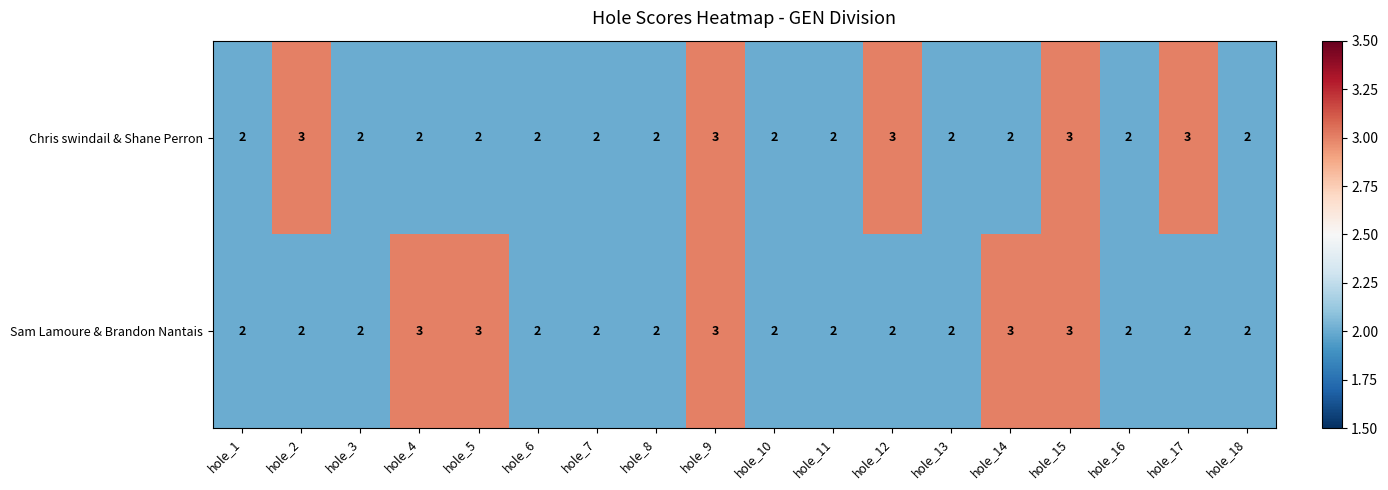

What is the total value across all series at hole_11?

4